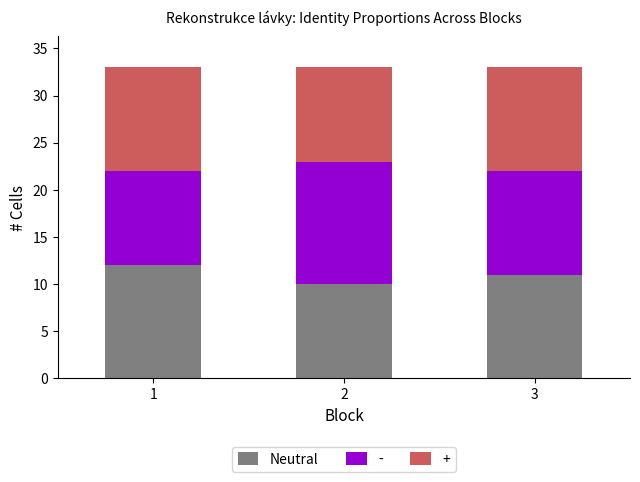

What is the total value across all series at 1?

33